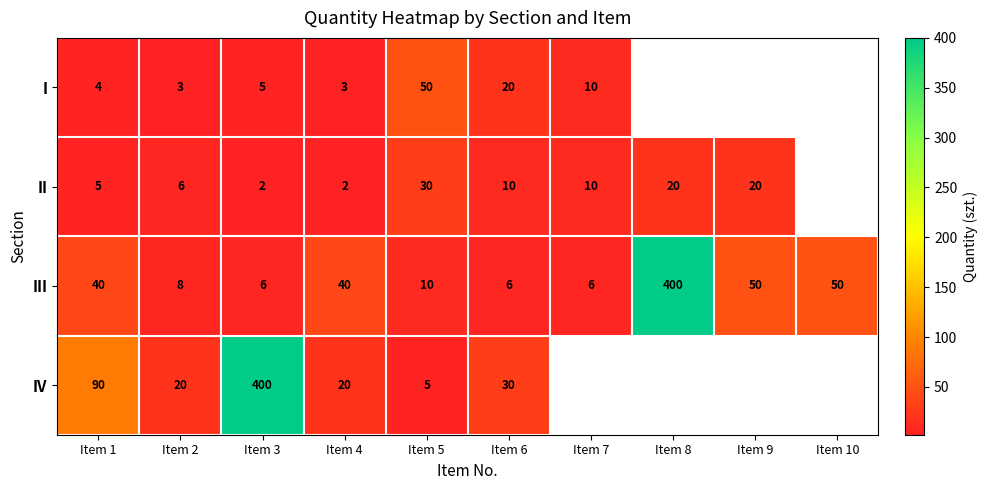

What is the difference between the highest and lowest values at Item 6?

24